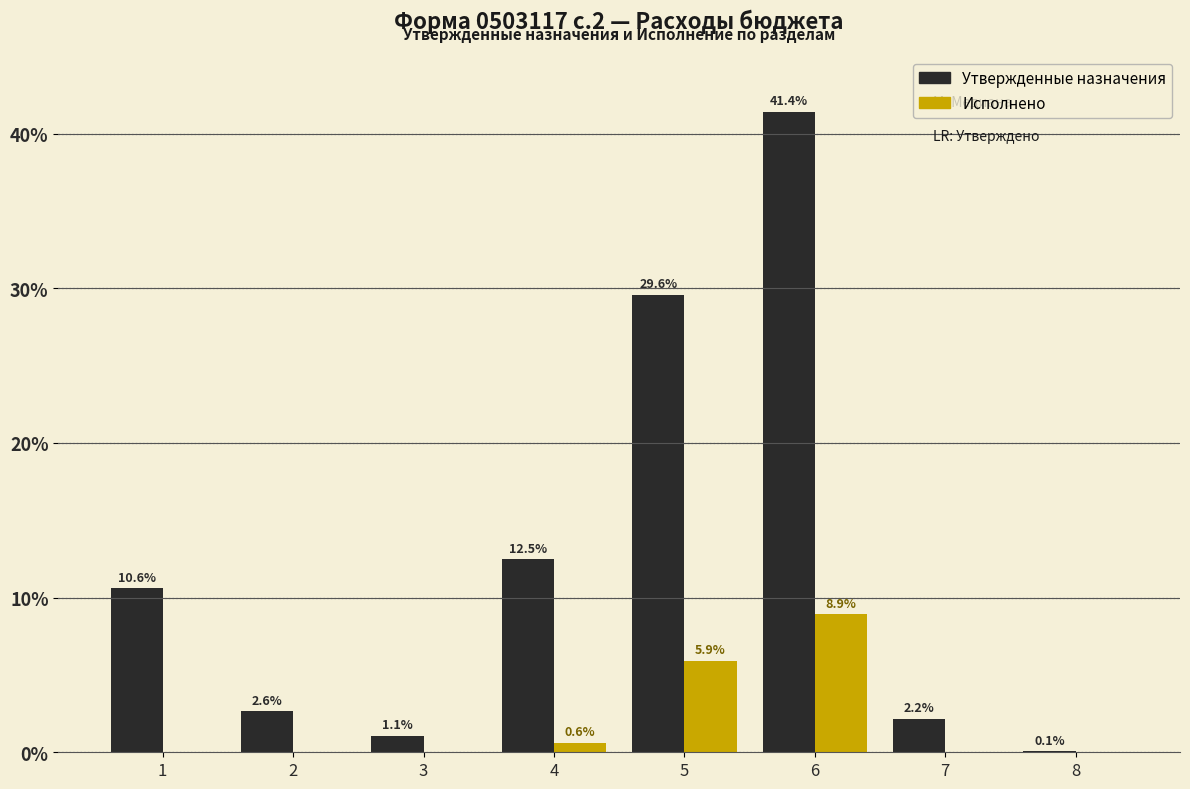

Reading right to left, extract all data points from this chart.

Утвержденные назначения: 8=0.1	7=2.2	6=41.4	5=29.6	4=12.5	3=1.1	2=2.6	1=10.6
Исполнено: 8=0.0	7=0.0	6=8.9	5=5.9	4=0.6	3=0.0	2=0.0	1=0.0